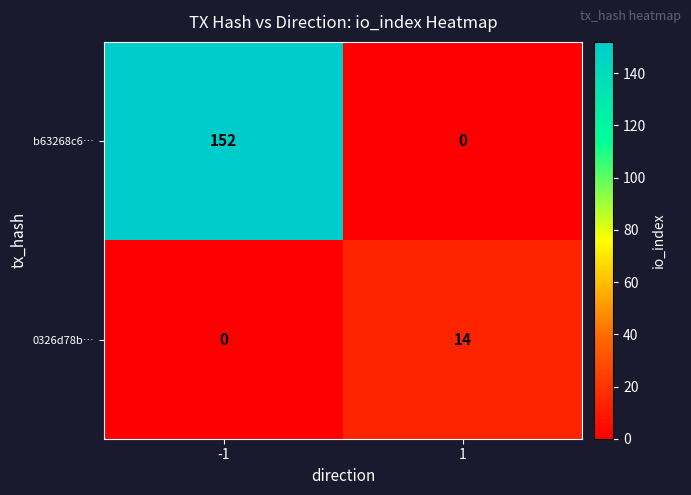

What is the difference between the maximum and minimum values in the 0326d78b… series?

14